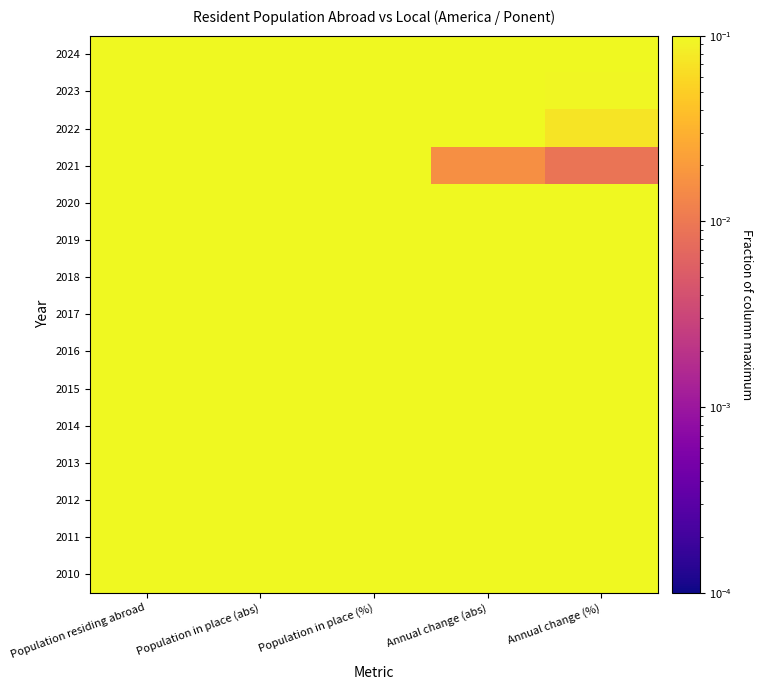

Reading right to left, list all the values displayed in this chart.

2024: Annual change (%)=0.1	Annual change (abs)=0.2	Population in place (%)=0.8	Population in place (abs)=1.0	Population residing abroad=1.0
2023: Annual change (%)=0.1	Annual change (abs)=0.2	Population in place (%)=0.8	Population in place (abs)=1.0	Population residing abroad=1.0
2022: Annual change (%)=0.1	Annual change (abs)=0.1	Population in place (%)=0.9	Population in place (abs)=1.0	Population residing abroad=0.9
2021: Annual change (%)=0.0	Annual change (abs)=0.0	Population in place (%)=0.9	Population in place (abs)=1.0	Population residing abroad=0.9
2020: Annual change (%)=0.1	Annual change (abs)=0.2	Population in place (%)=0.9	Population in place (abs)=1.0	Population residing abroad=0.9
2019: Annual change (%)=0.1	Annual change (abs)=0.2	Population in place (%)=0.9	Population in place (abs)=1.0	Population residing abroad=0.9
2018: Annual change (%)=0.1	Annual change (abs)=0.2	Population in place (%)=1.0	Population in place (abs)=1.0	Population residing abroad=0.8
2017: Annual change (%)=0.4	Annual change (abs)=0.7	Population in place (%)=1.0	Population in place (abs)=0.9	Population residing abroad=0.8
2016: Annual change (%)=0.7	Annual change (abs)=1.0	Population in place (%)=1.0	Population in place (abs)=0.9	Population residing abroad=0.7
2015: Annual change (%)=0.6	Annual change (abs)=0.8	Population in place (%)=1.0	Population in place (abs)=0.8	Population residing abroad=0.7
2014: Annual change (%)=0.7	Annual change (abs)=0.9	Population in place (%)=1.0	Population in place (abs)=0.8	Population residing abroad=0.6
2013: Annual change (%)=0.7	Annual change (abs)=0.8	Population in place (%)=1.0	Population in place (abs)=0.7	Population residing abroad=0.6
2012: Annual change (%)=0.9	Annual change (abs)=0.9	Population in place (%)=1.0	Population in place (abs)=0.6	Population residing abroad=0.5
2011: Annual change (%)=0.9	Annual change (abs)=0.8	Population in place (%)=1.0	Population in place (abs)=0.6	Population residing abroad=0.5
2010: Annual change (%)=1.0	Annual change (abs)=0.8	Population in place (%)=0.9	Population in place (abs)=0.5	Population residing abroad=0.5